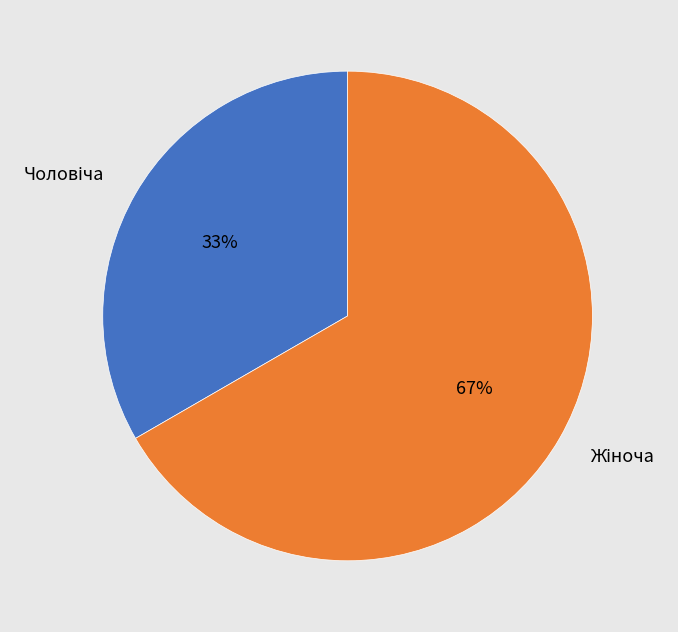

Does any single category account for the majority?

Yes